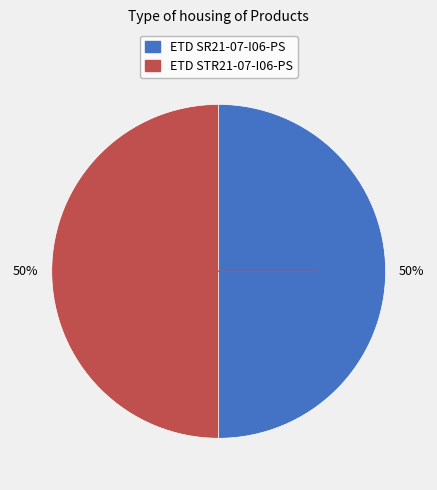

Count the number of slices in the pie.

2